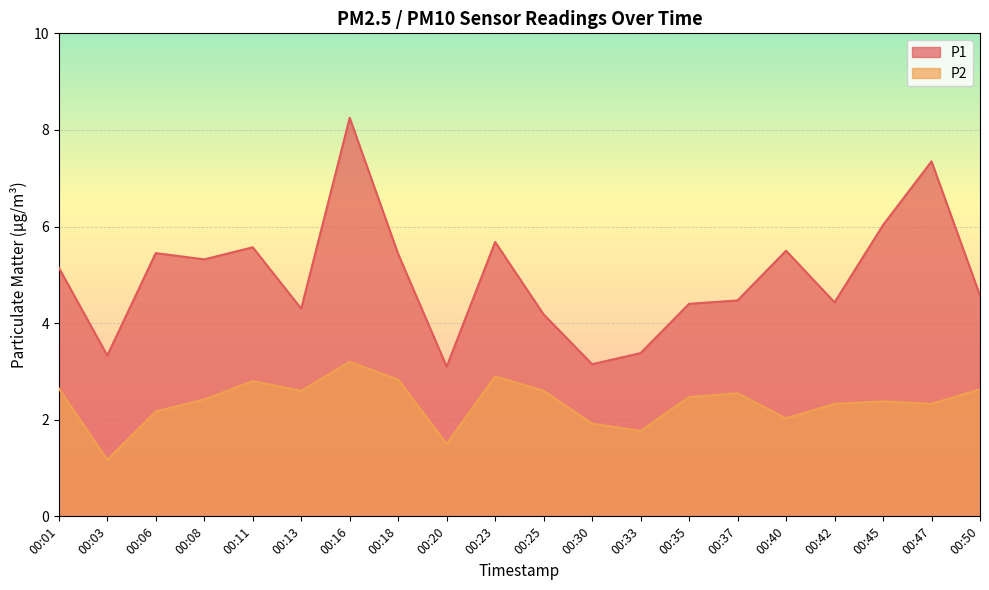

Reading right to left, transcribe all the data shown in this chart.

P1: 4.6	7.3	6.0	4.4	5.5	4.5	4.4	3.4	3.1	4.2	5.7	3.1	5.4	8.2	4.3	5.6	5.3	5.5	3.3	5.2
P2: 2.6	2.3	2.4	2.3	2.0	2.5	2.5	1.8	1.9	2.6	2.9	1.5	2.8	3.2	2.6	2.8	2.4	2.2	1.2	2.6